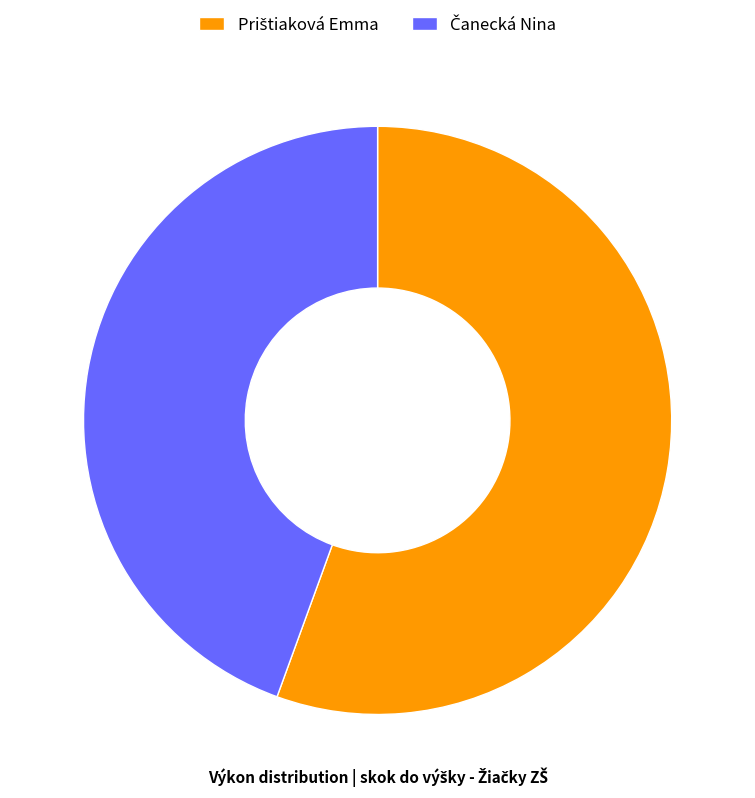

Is there any slice that represents more than half of the pie?

Yes